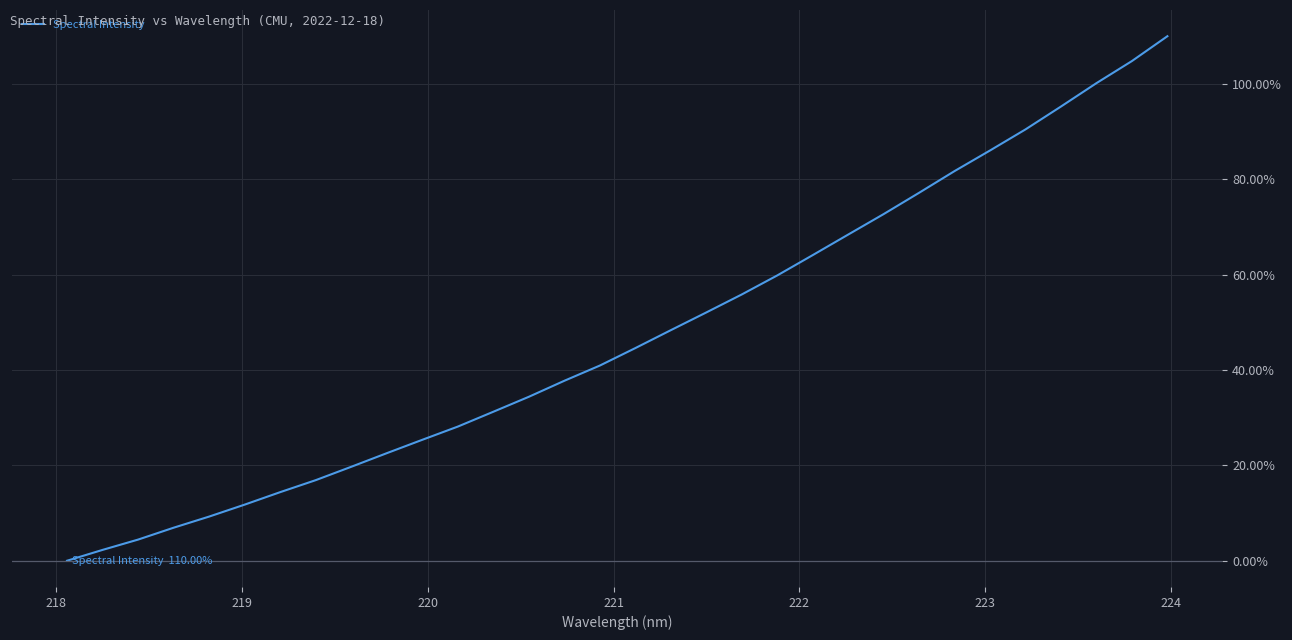

What is the greatest value displayed?

110.0